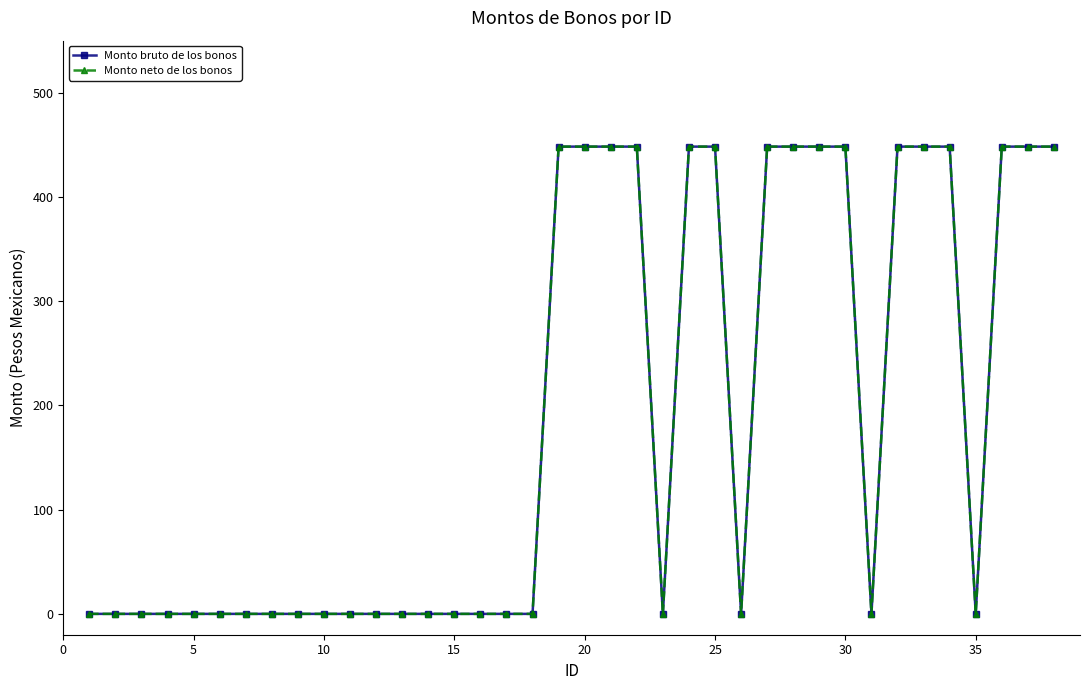

True or false: Monto neto de los bonos has more than 0 points higher than both neighbors.

False